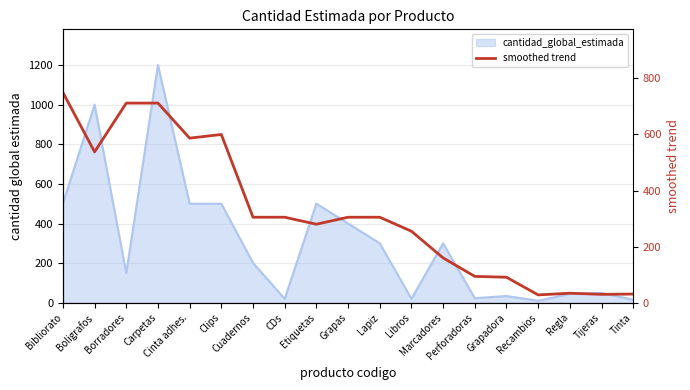

What is the value of the 11th point from the left?

305